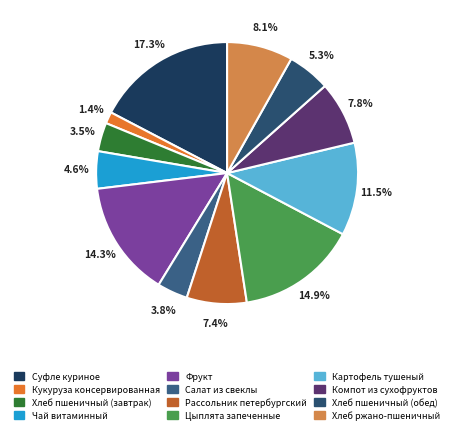

What is the total percentage of Компот из сухофруктов and Суфле куриное?

25.2%